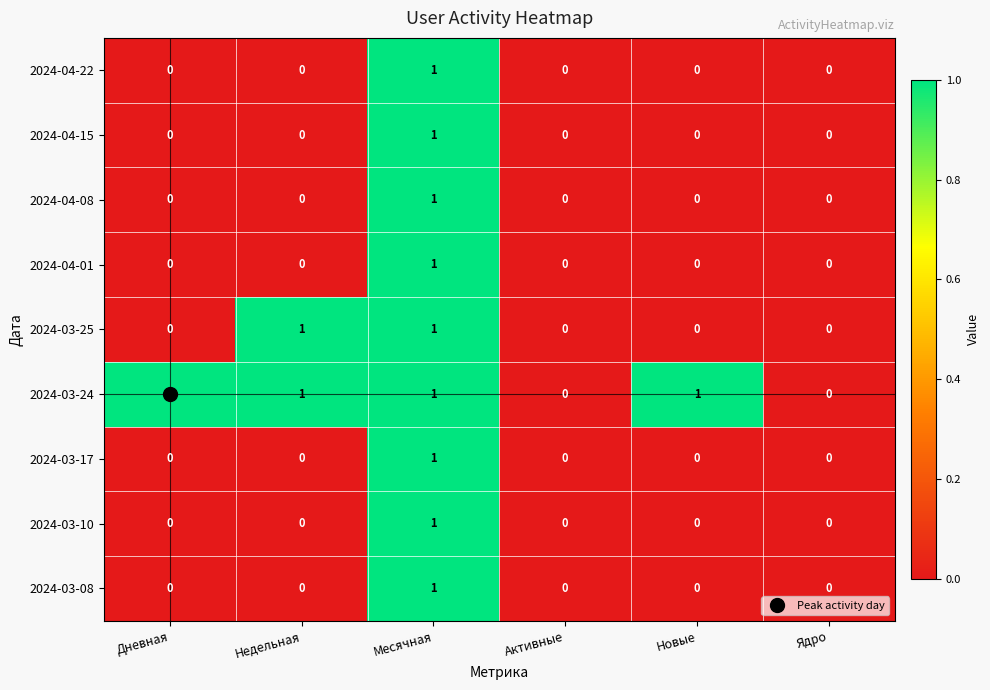

Is it true that 2024-04-22 equals 0 at Активные?

True